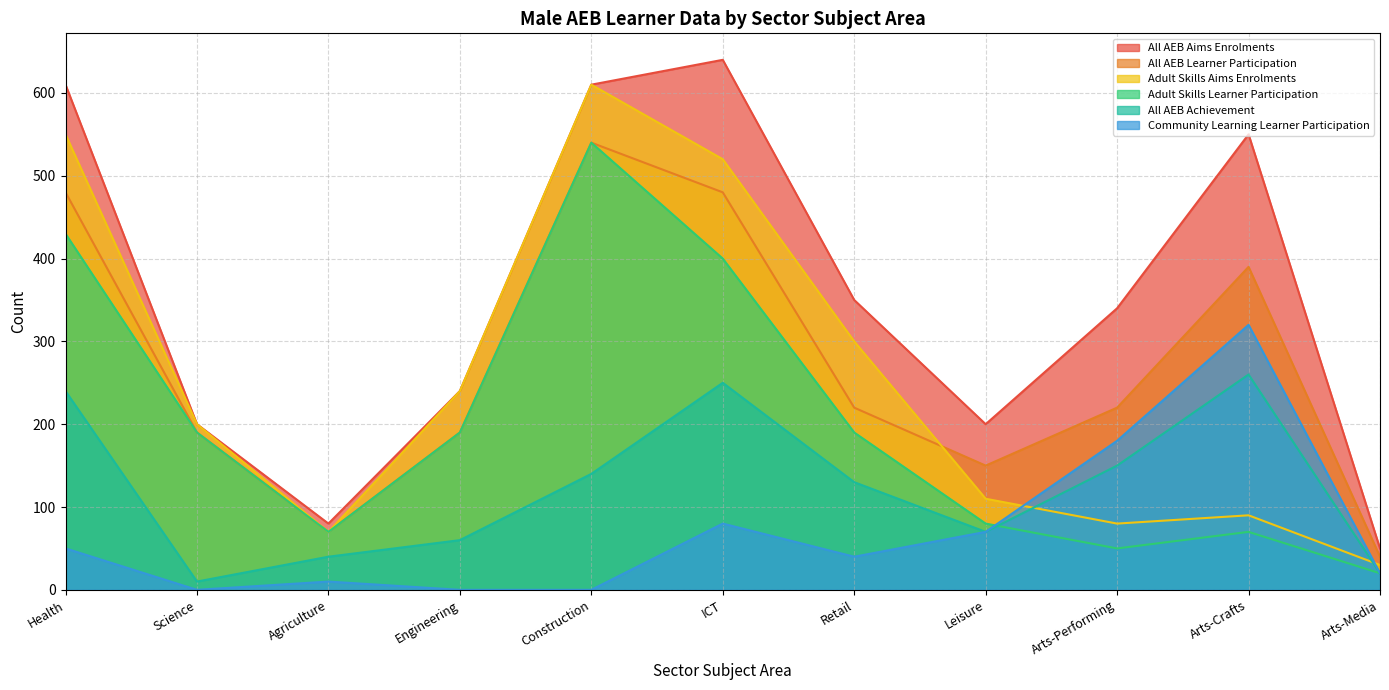

Is it true that All AEB Learner Participation equals 64 at Arts-Media?

False